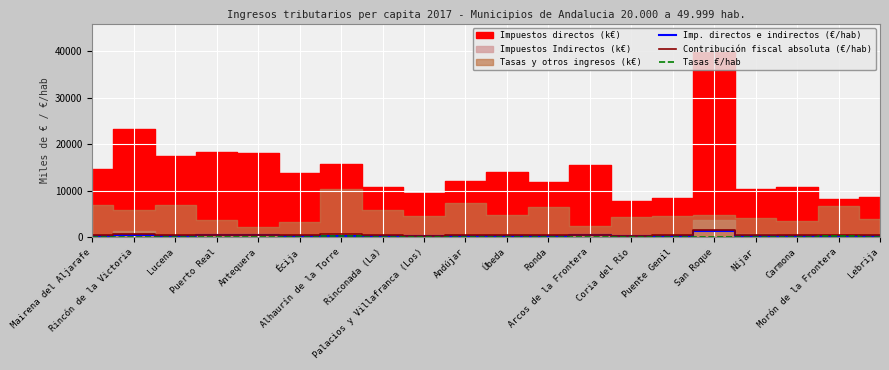

What is the difference between the maximum and minimum values in the Imp. directos e indirectos (€/hab) series?

1195.8